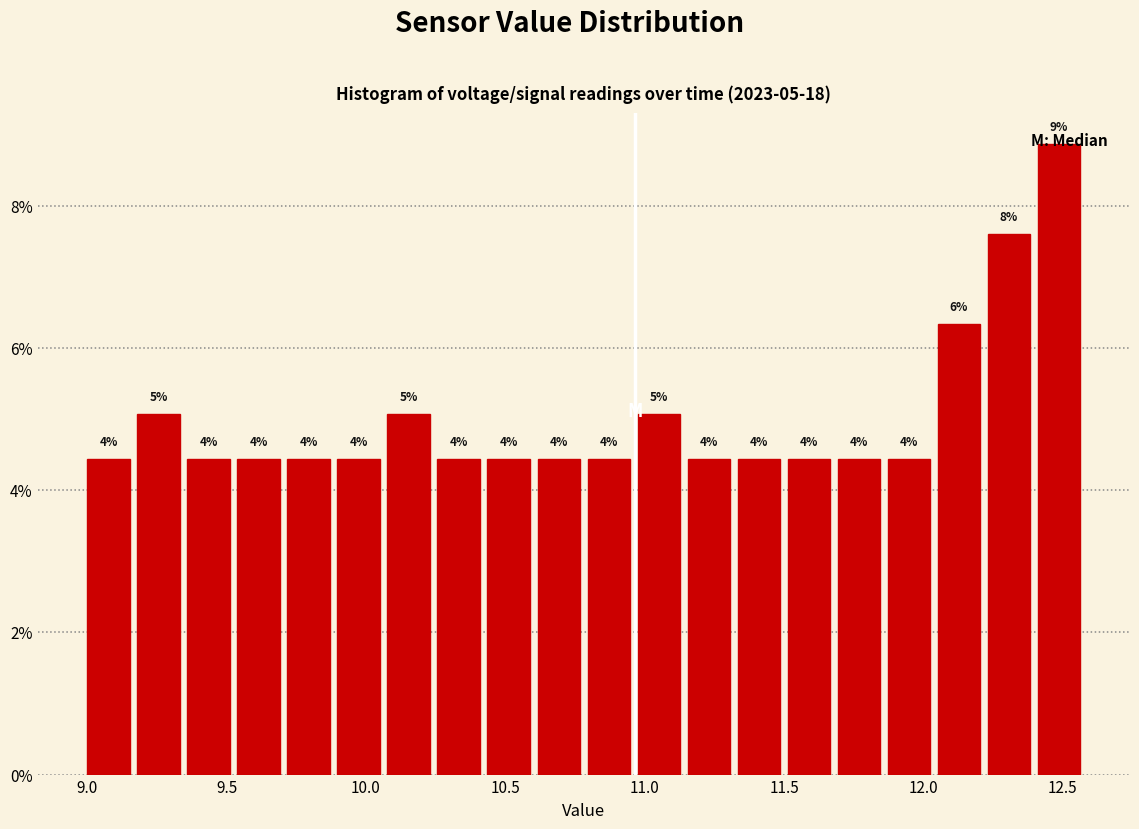

Around what value on the x-axis is the tallest bar? Give the approximate position of its centre, as read against the axis.

12.50